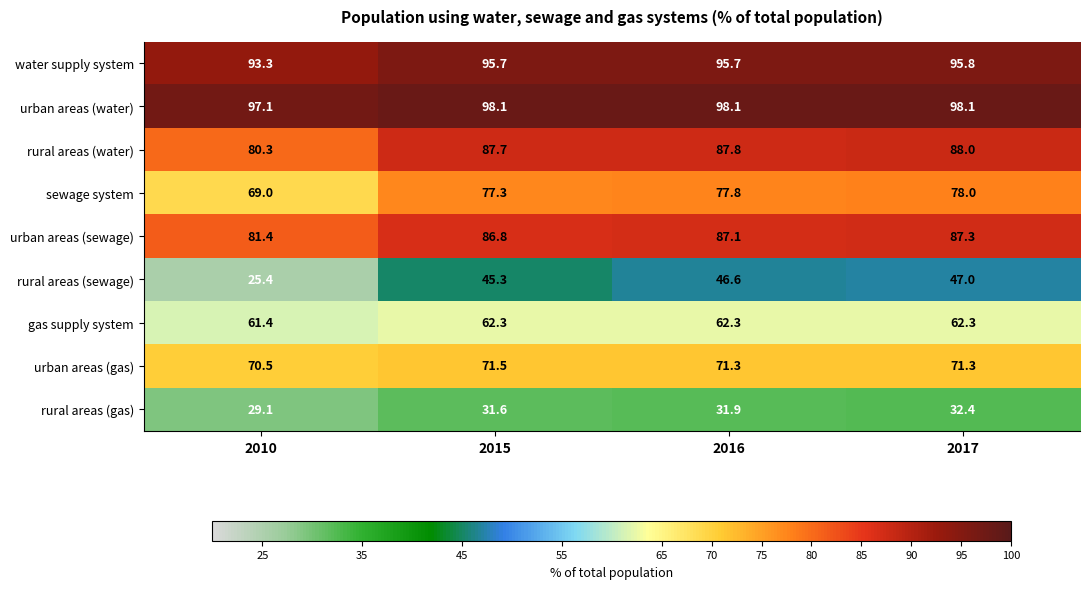

Which series has the largest total across all categories?

urban areas (water)